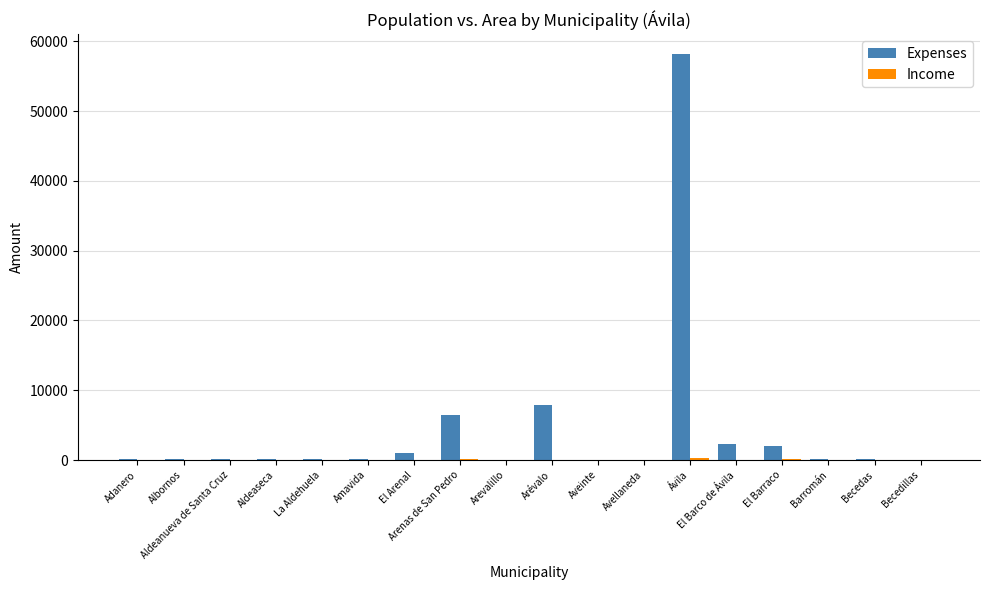

At which label is Expenses closest to 29067?

Arévalo